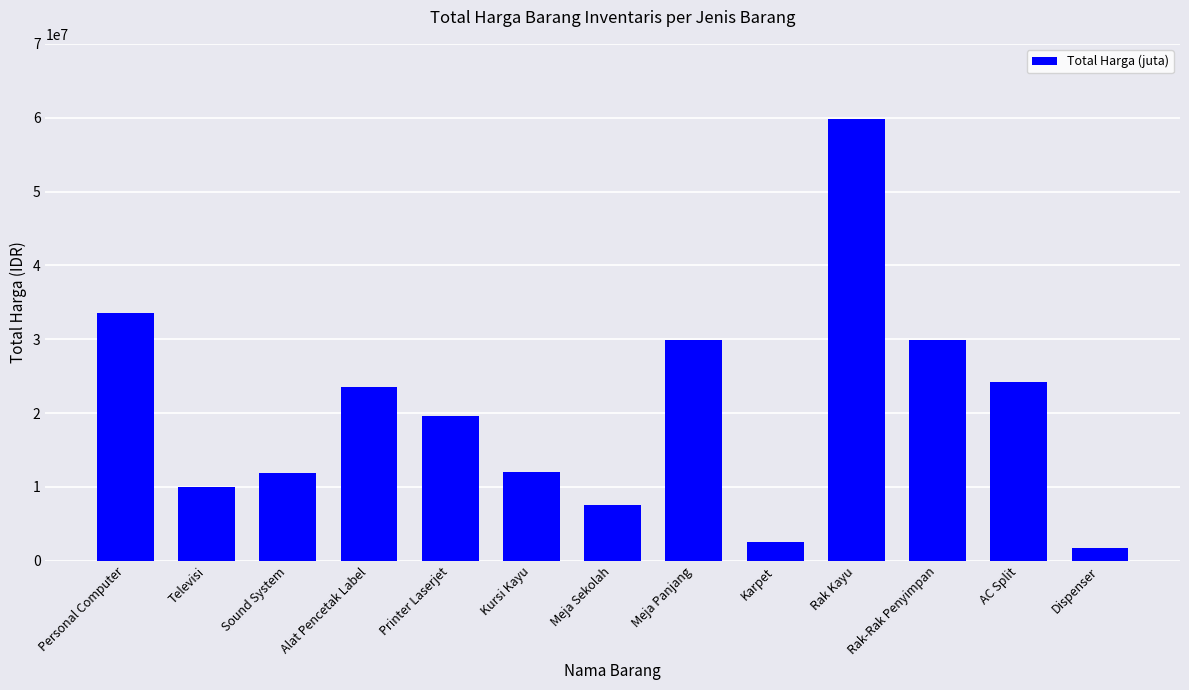

The value at Rak Kayu is 103797511. True or false?

False